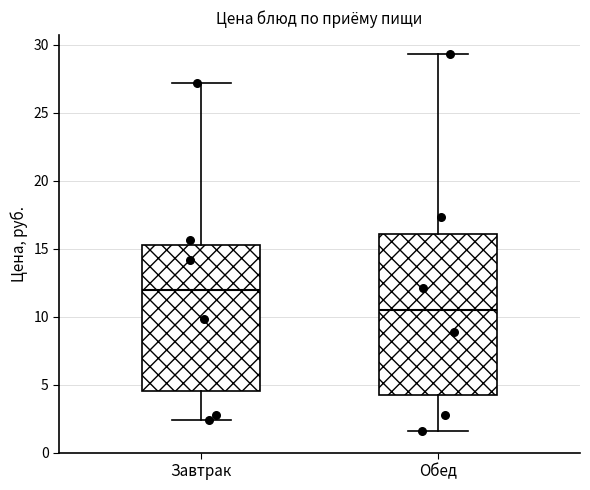

Which box has the lowest median line?

Обед